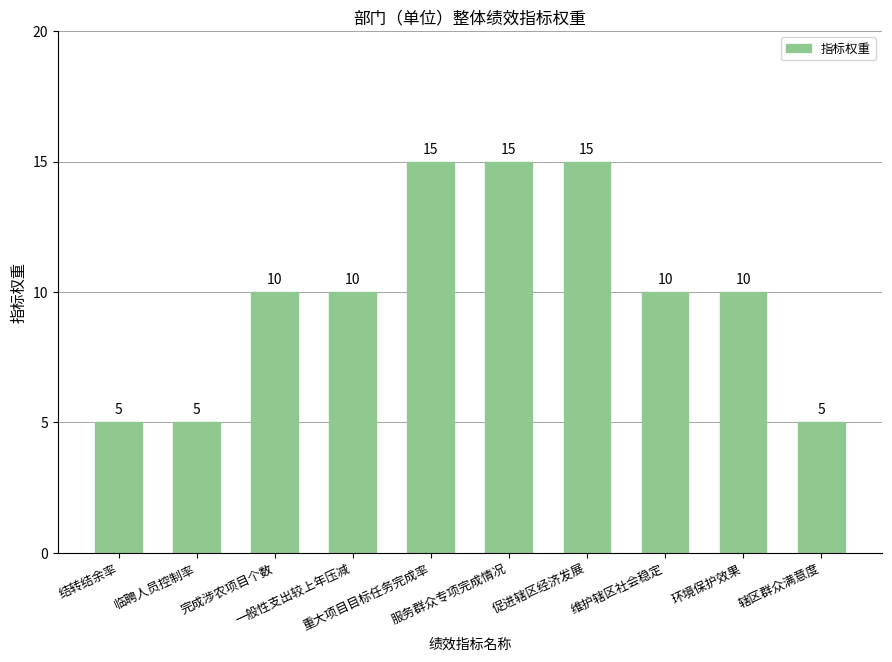

What is the sum of all values?

100